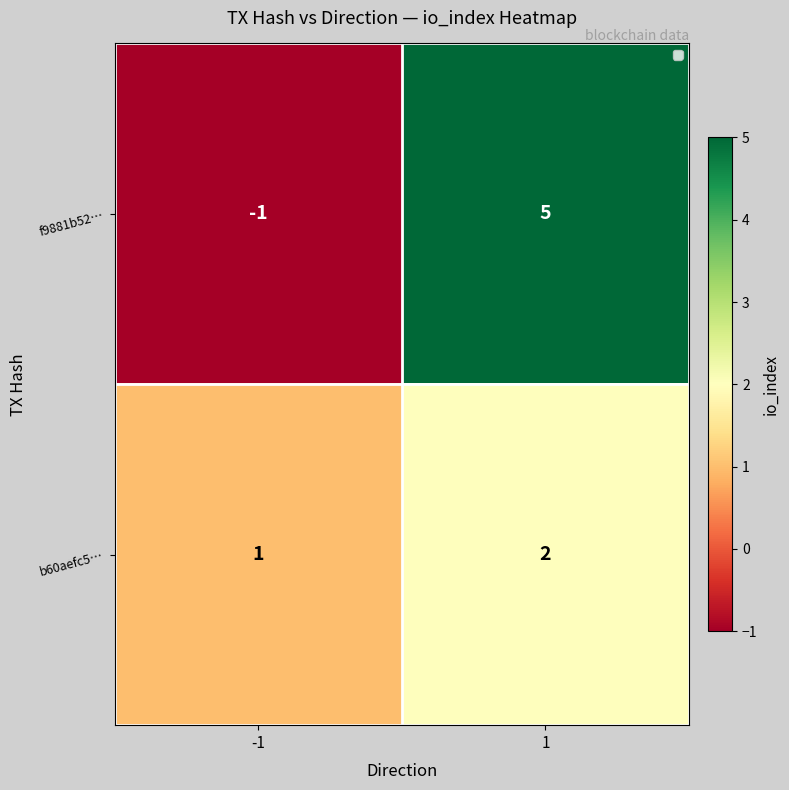

Count the number of categories in the chart.

2